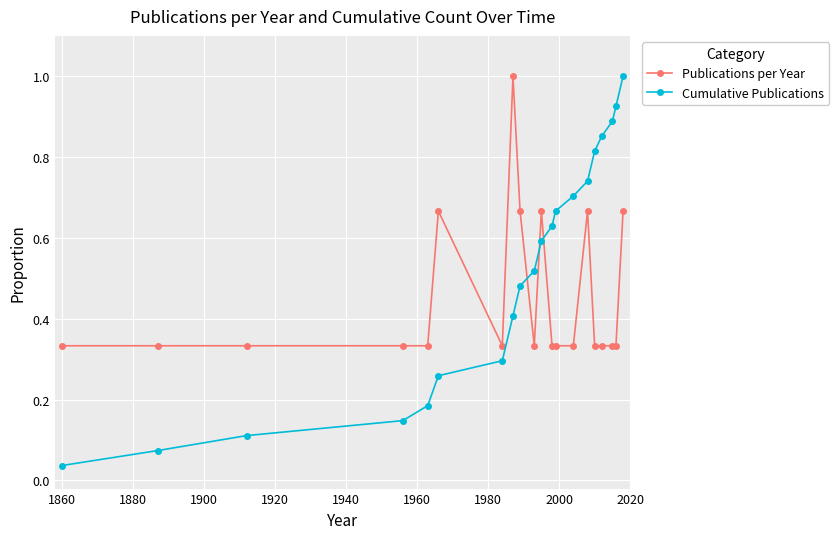

Which series has the widest spread of values?

Cumulative Publications